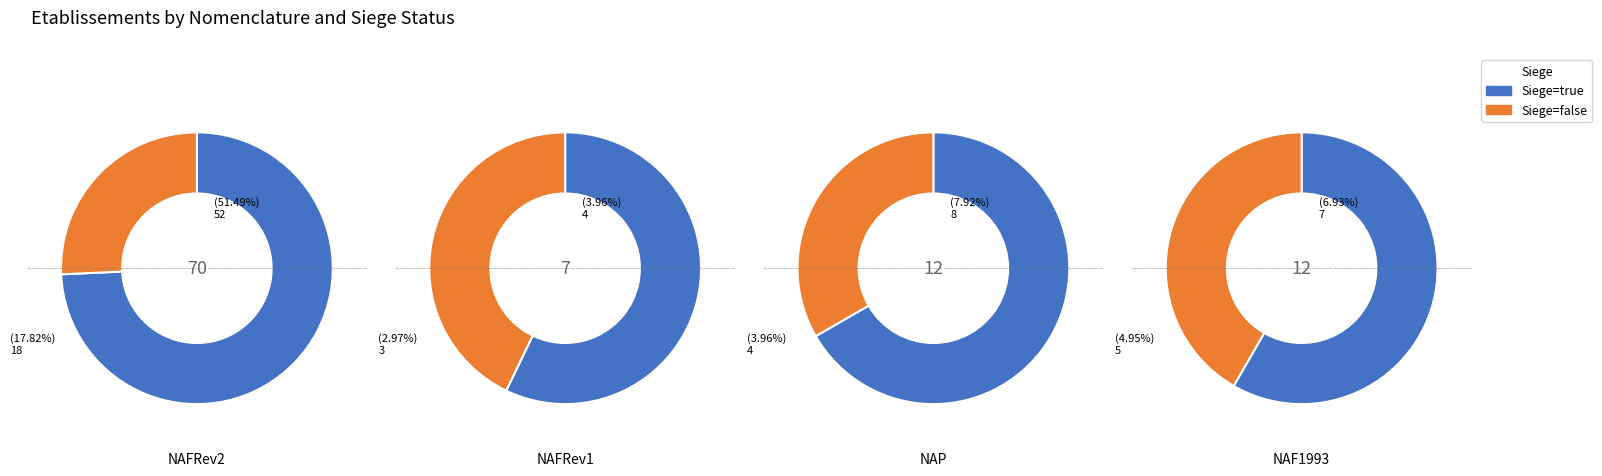

Rank the categories by false value from highest to lowest.

0, 3, 2, 1